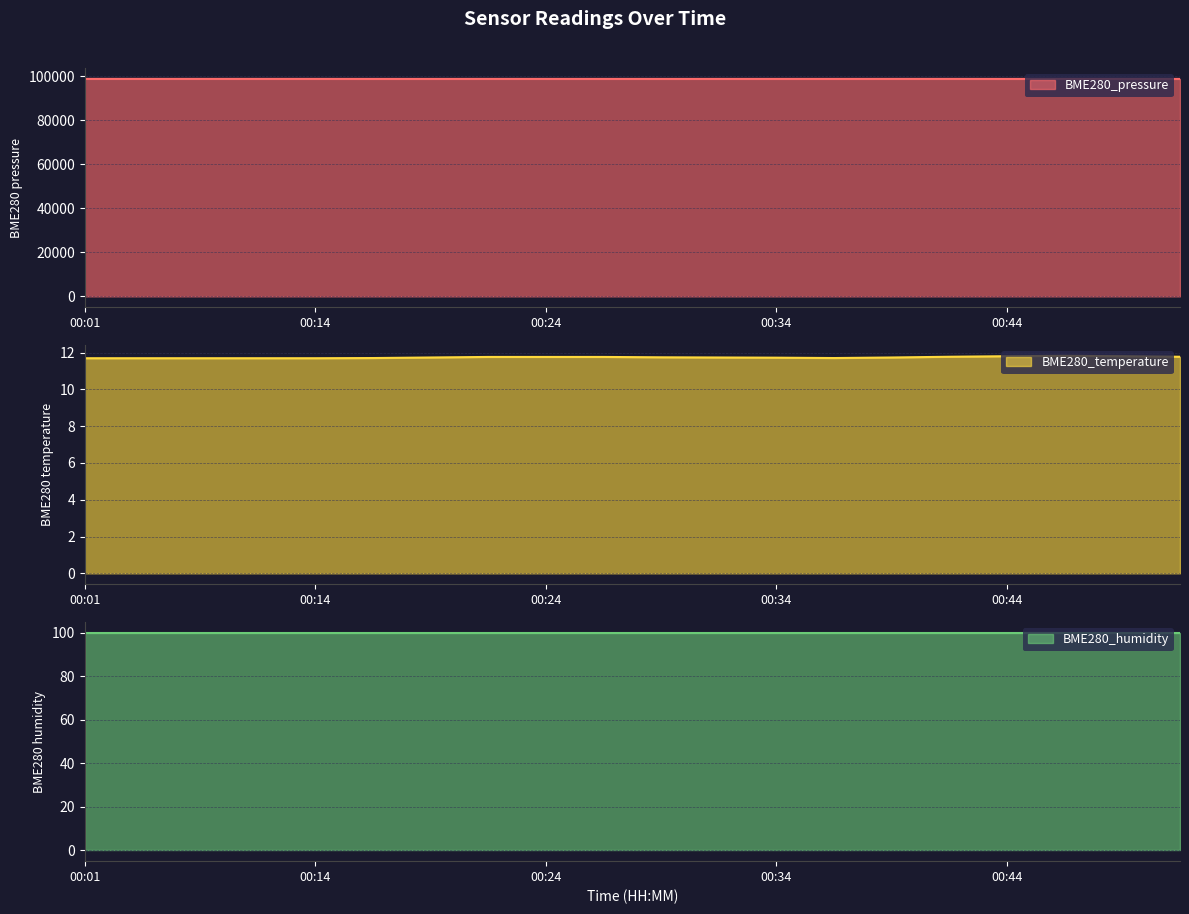

Is it true that BME280_temperature equals 6.6 at 00:44?

False